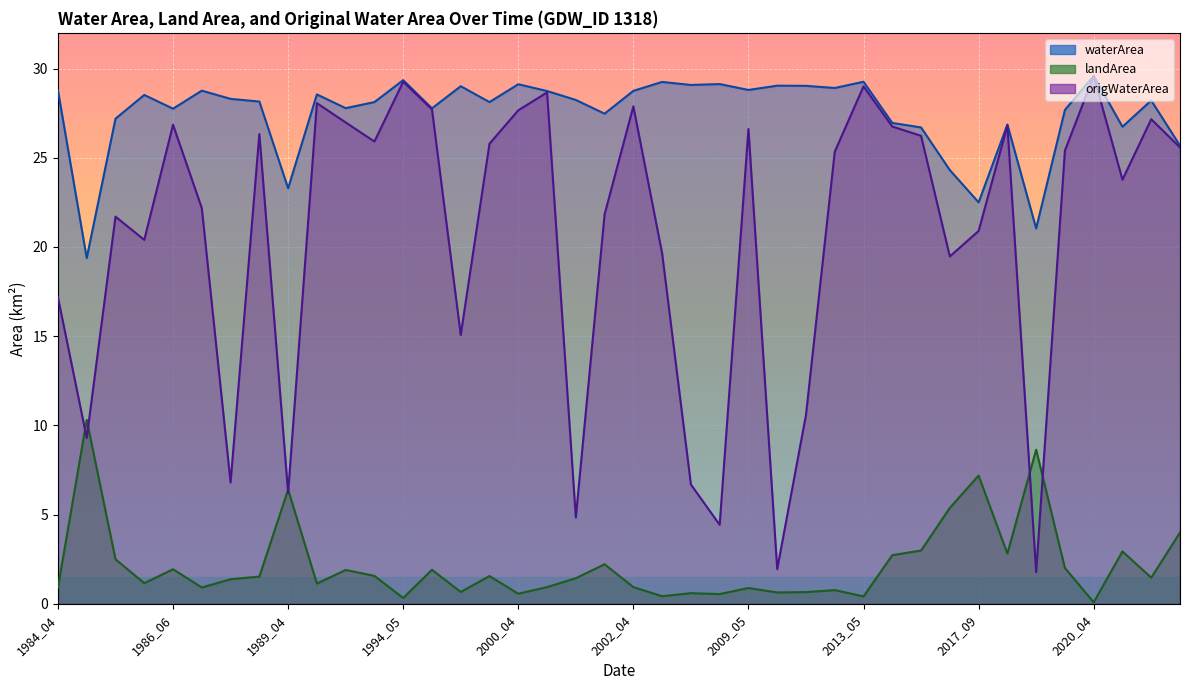

Is the value of landArea at 2017_04 greater than the value of origWaterArea at 2013_05?

No